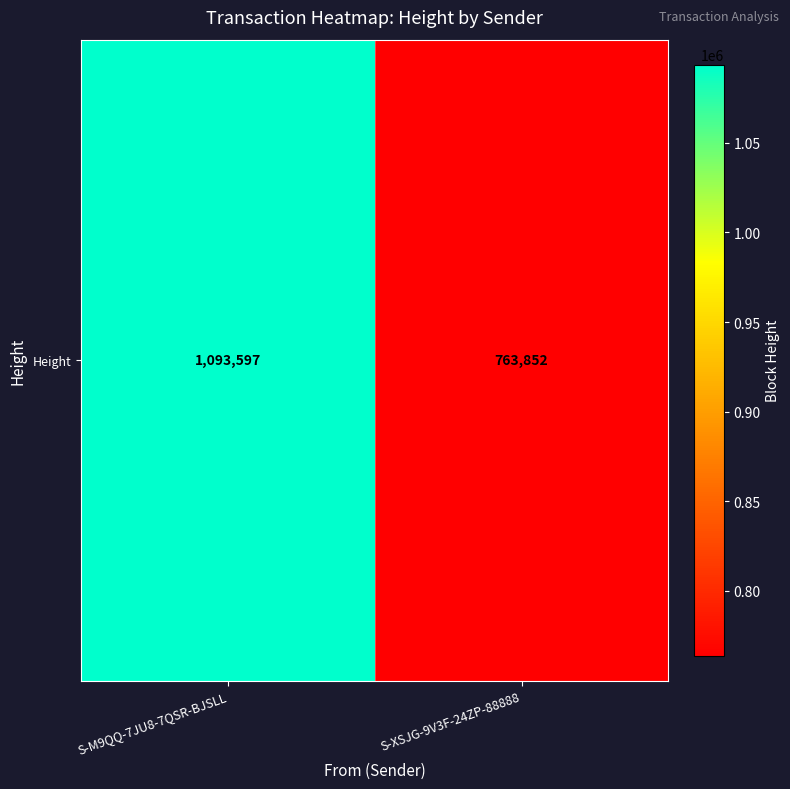

True or false: the data shows 1093597 at S-M9QQ-7JU8-7QSR-BJSLL.

True